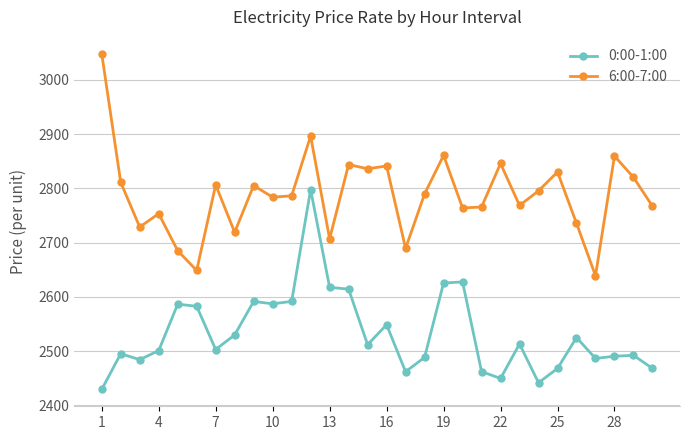

What is the difference between the second highest and minimum values in the 6:00-7:00 series?

257.4